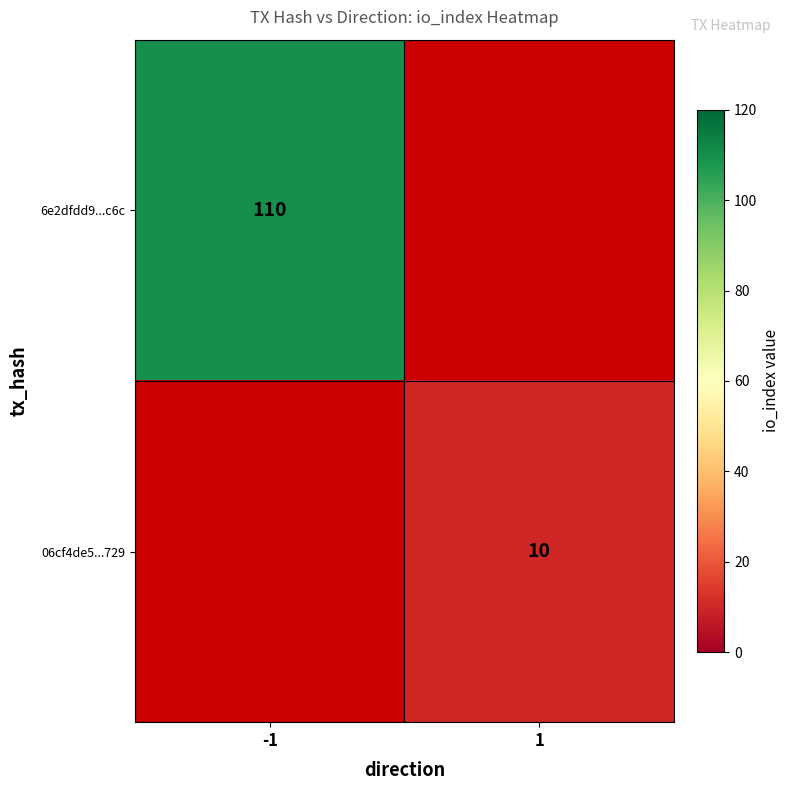

The 06cf4de5...729 series shows 10 at 1. True or false?

True